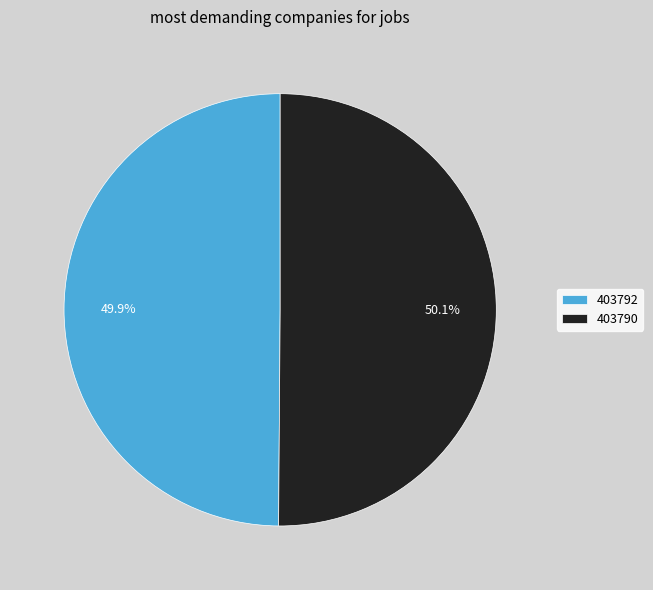

Is there a majority slice in this chart?

Yes